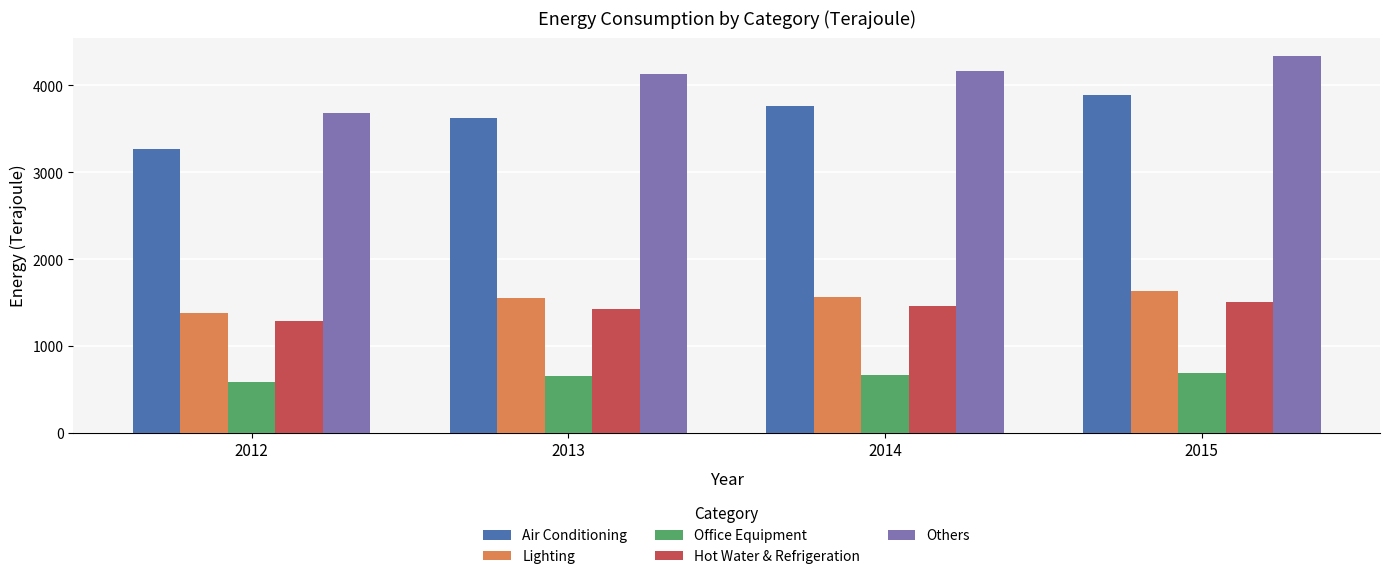

Which series has the largest total across all categories?

Others